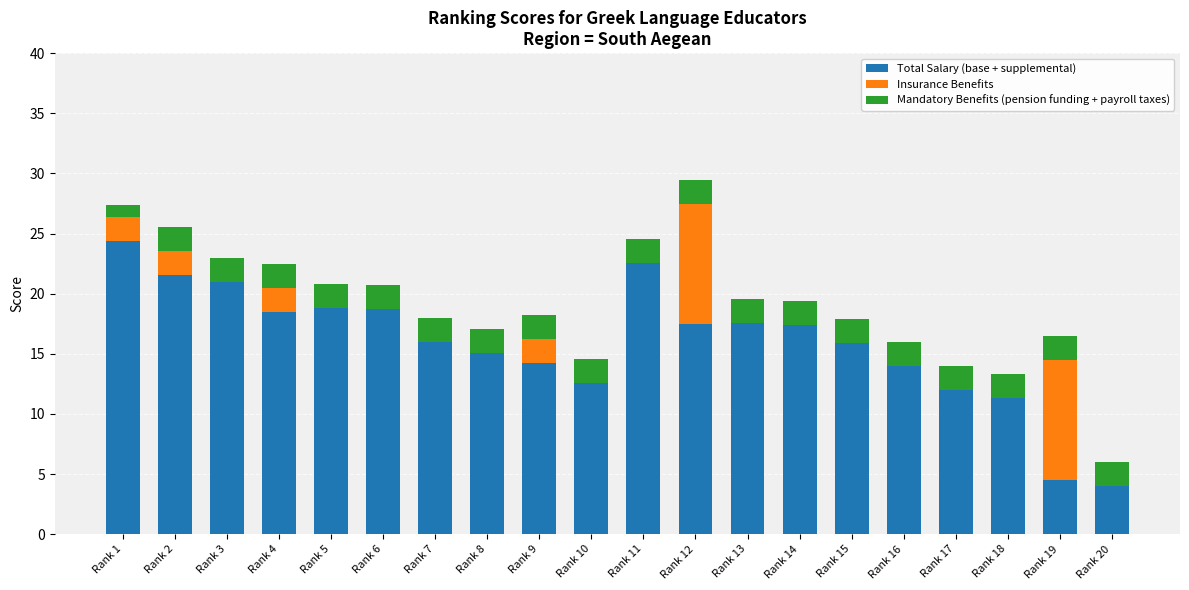

Are the bars horizontal?

No